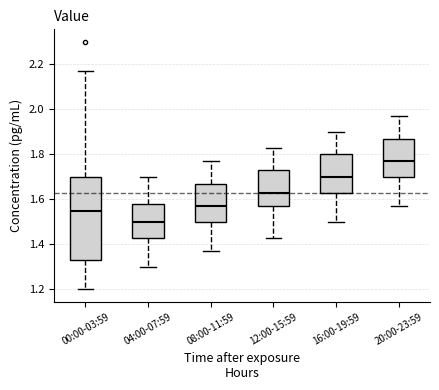

Which box's median line is the highest?

20:00-23:59